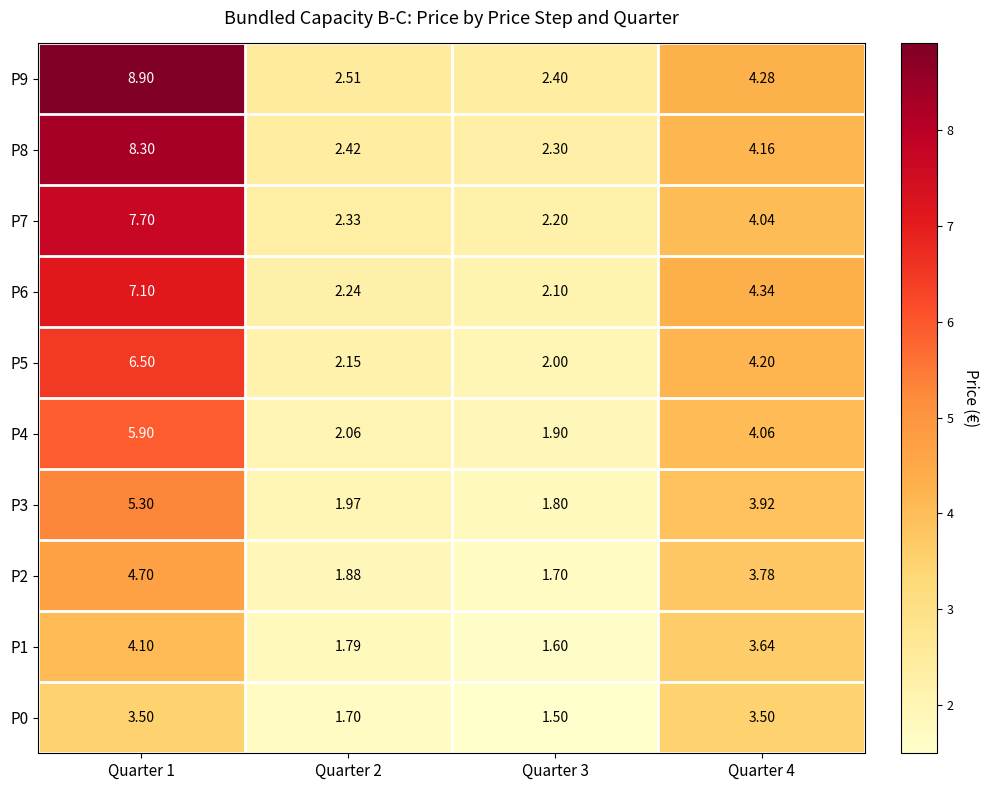

Is the value of P7 at Quarter 3 greater than the value of P4 at Quarter 4?

No